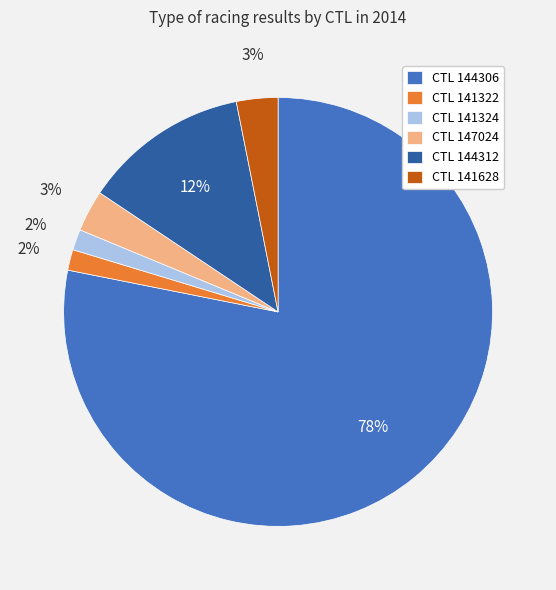

True or false: CTL 141628 accounts for 3% of the total.

True